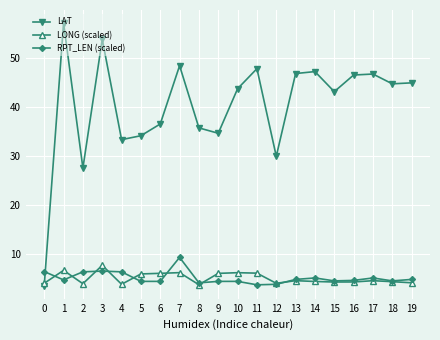

How many intersections are there between LONG (scaled) and LAT?

1